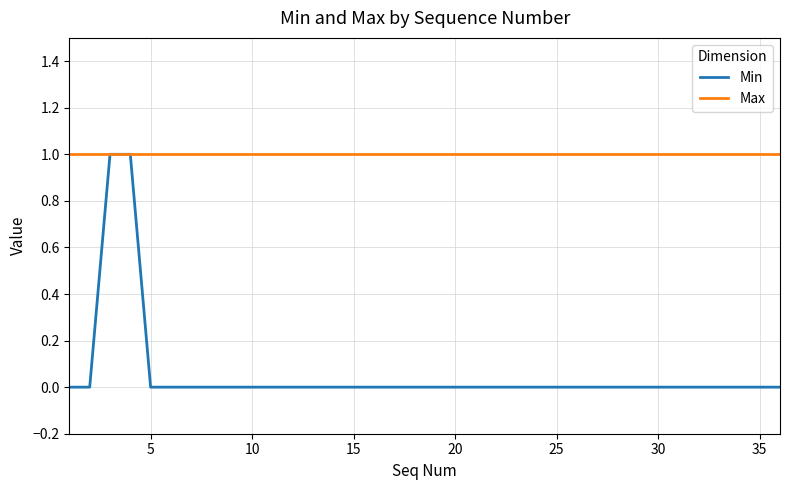

How many lines are shown in the chart?

2